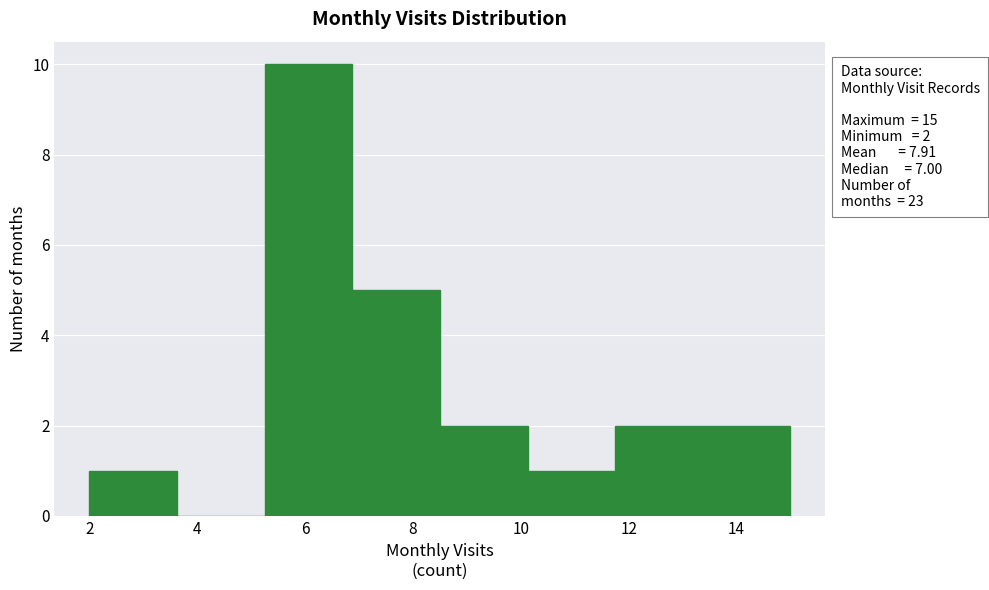

Over which range of the x-axis is the bar tallest?

5.2 to 6.8